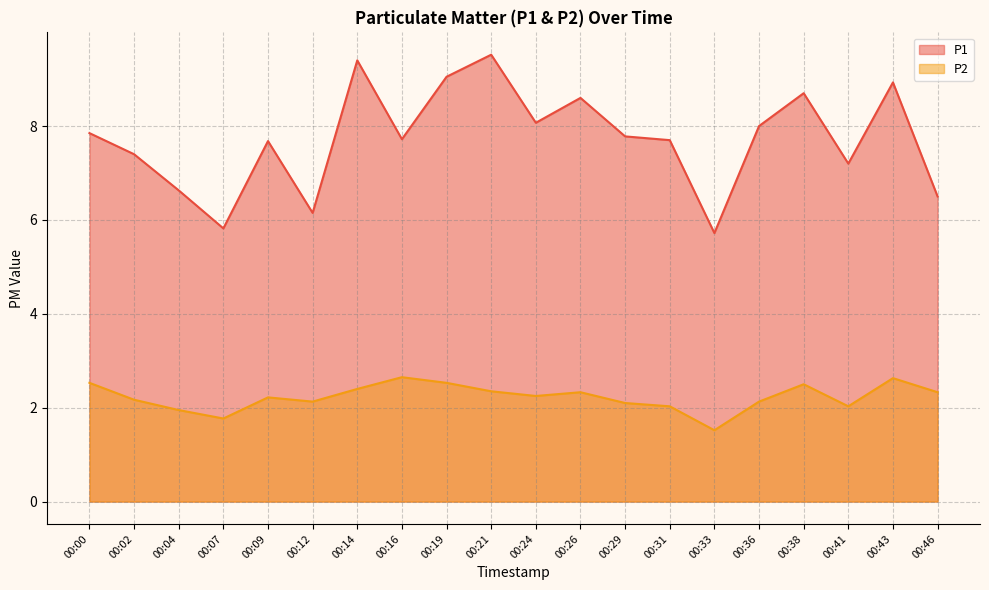

Which category has the highest value in the P2 series?

00:16